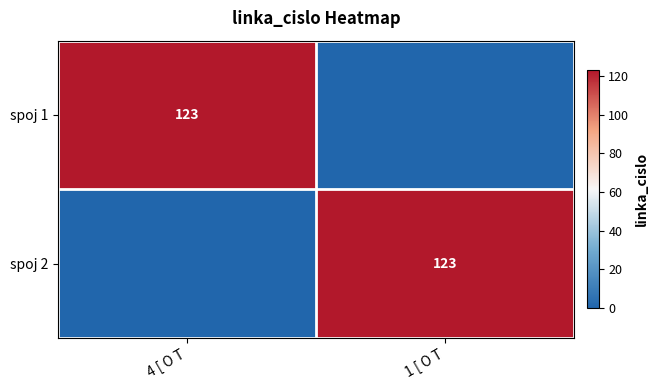

True or false: spoj 2 has a value of 123 at 1 [ O T.

True